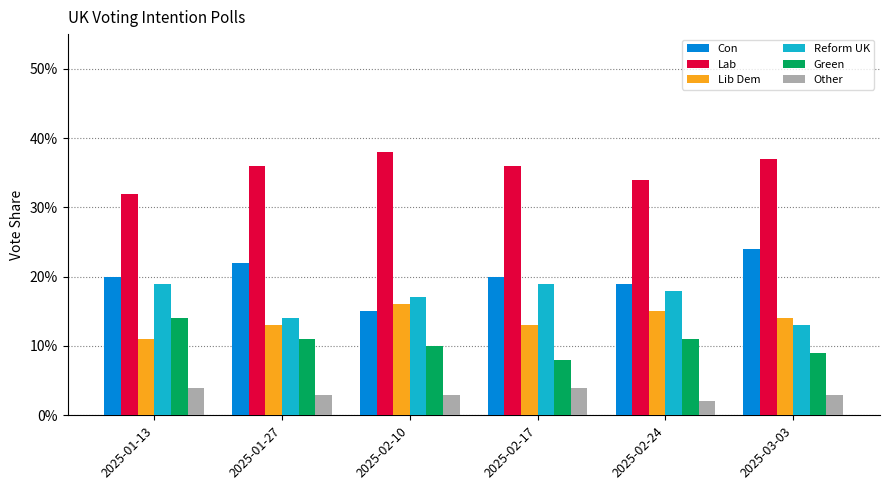

Are the bars grouped side by side (vs. stacked)?

Yes